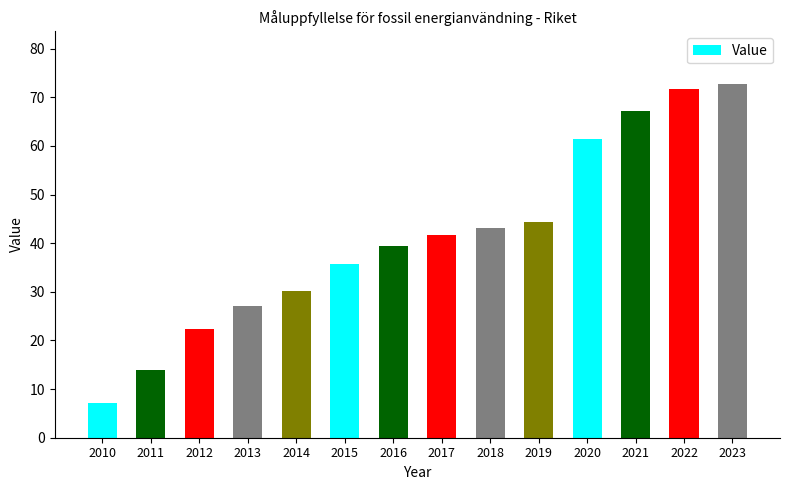

What is the sum of all values?

577.9